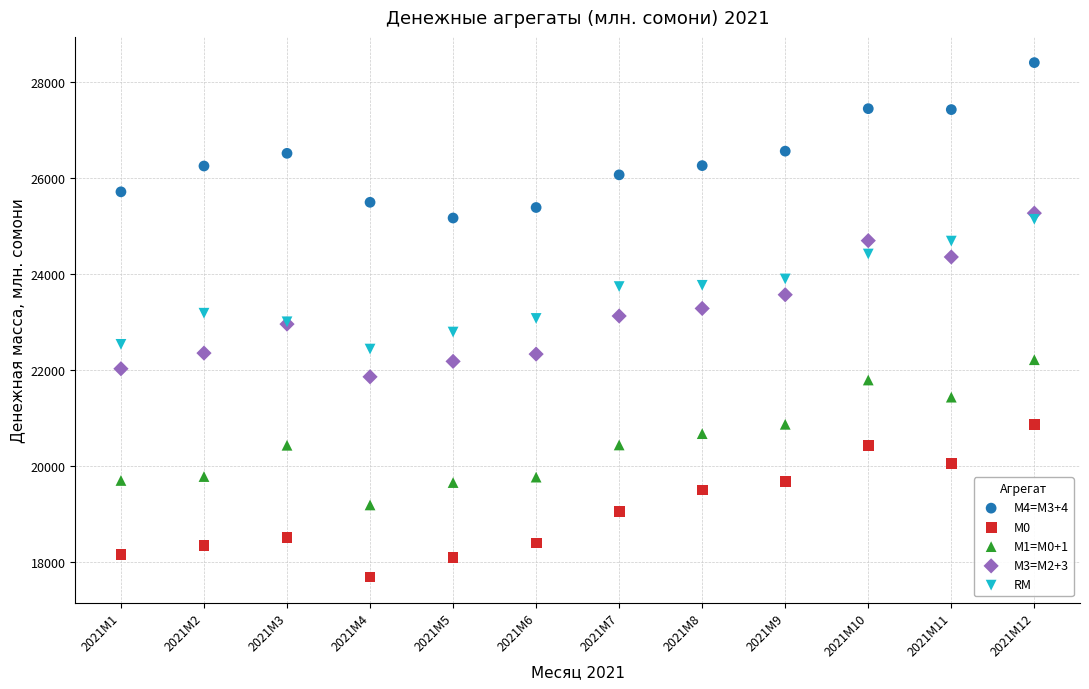

What is the X range (max minus min) for the scatter plot?

11.0